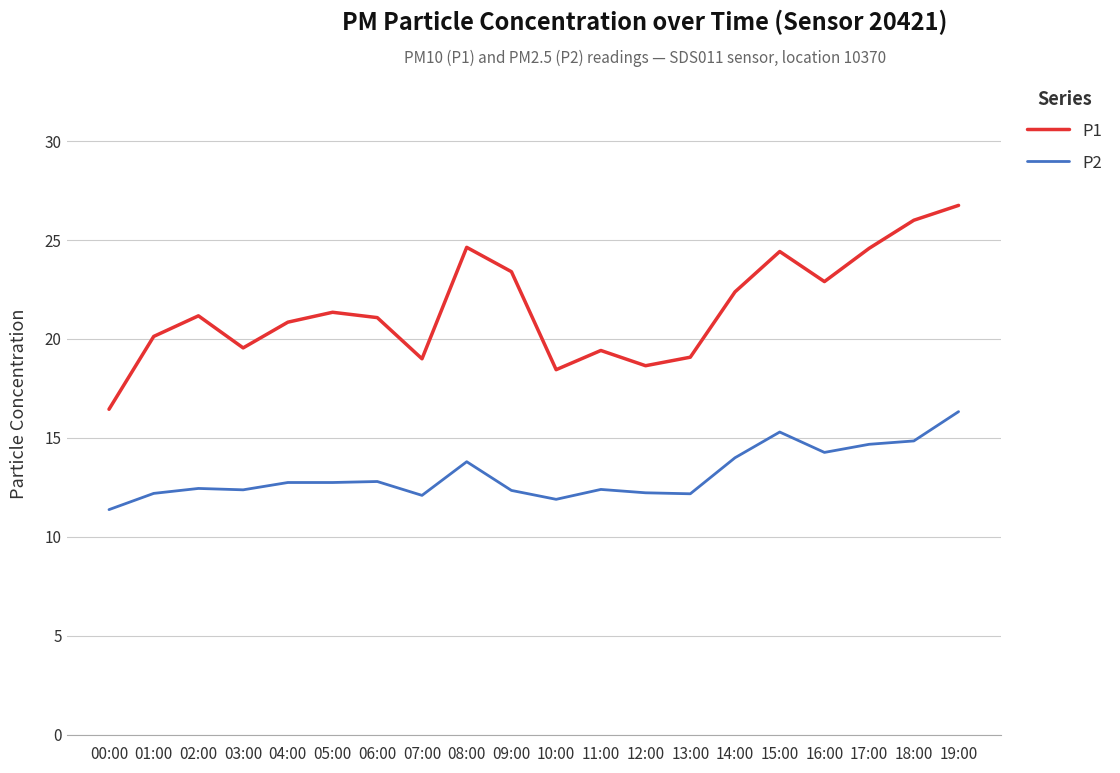

Rank the series at 14:00 from lowest to highest value.

P2, P1